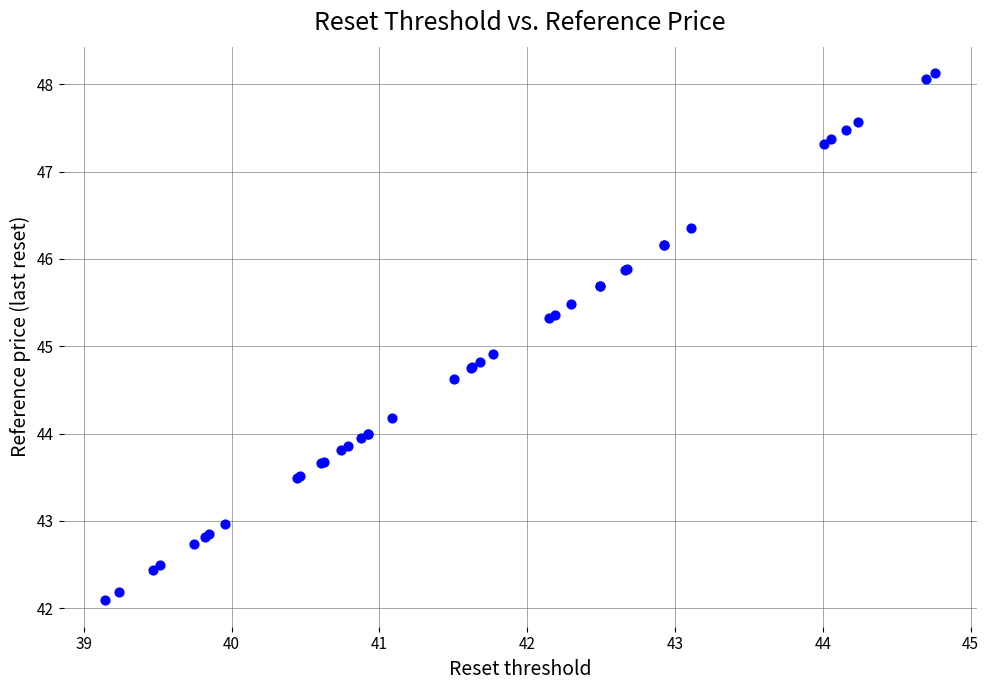

What Y value in the scatter plot is closest to 45?

44.9